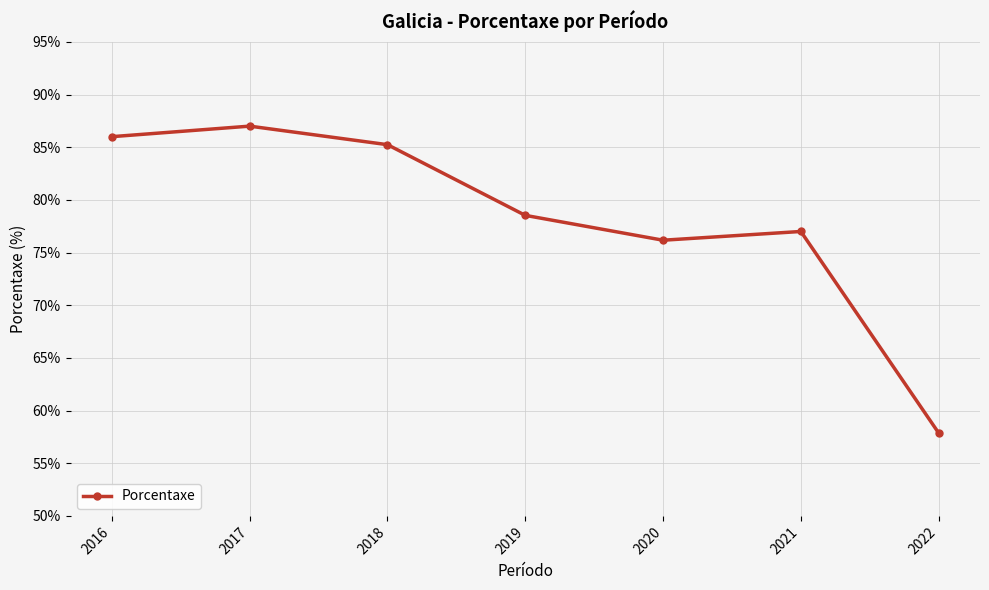

What is the change in value from 2018 to 2020?

-9.1